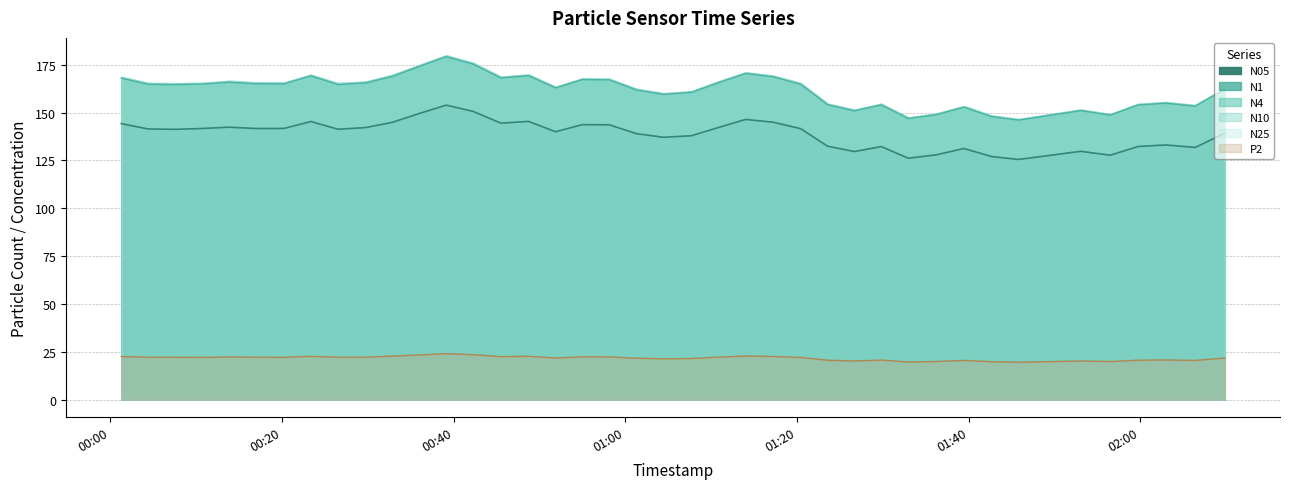

At which category does the chart reach its minimum across all series?

2023-03-20T01:45:49